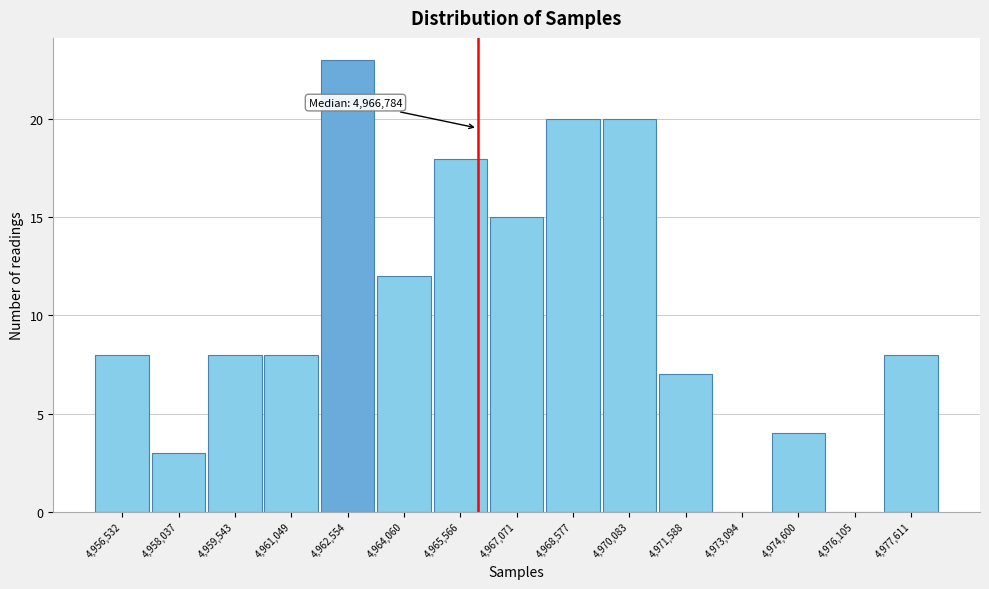

Reading left to right, list all the values displayed in this chart.

4,956,532=8	4,958,037=3	4,959,543=8	4,961,049=8	4,962,554=23	4,964,060=12	4,965,566=18	4,967,071=15	4,968,577=20	4,970,083=20	4,971,588=7	4,973,094=0	4,974,600=4	4,976,105=0	4,977,611=8